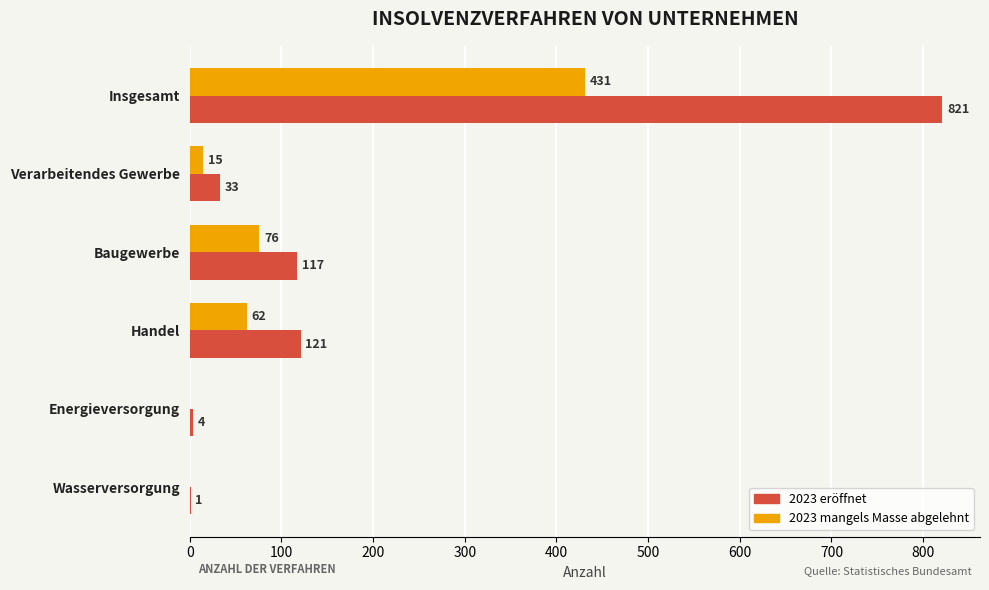

Between Verarbeitendes Gewerbe and Wasserversorgung, which series saw the biggest shift?

2023 eröffnet